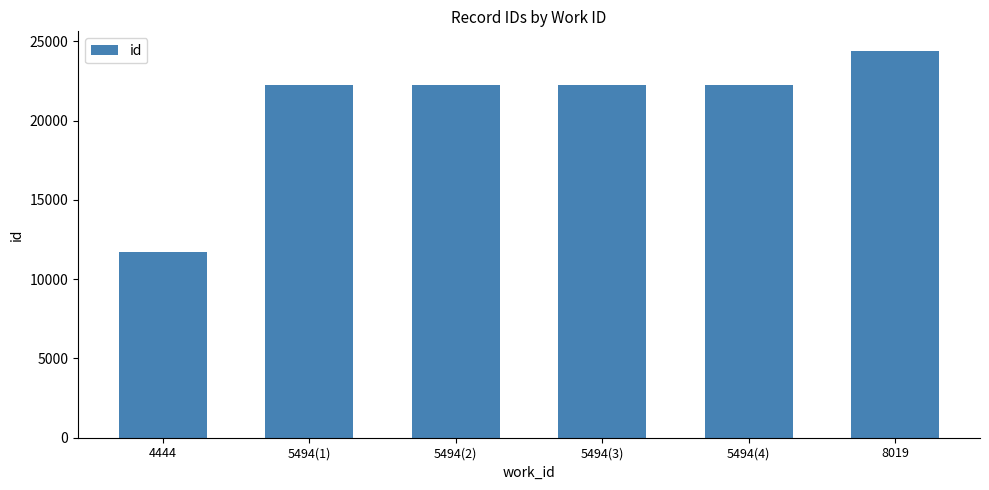

Approximately how many times larger is the value at 5494(1) compared to 4444?

1.9